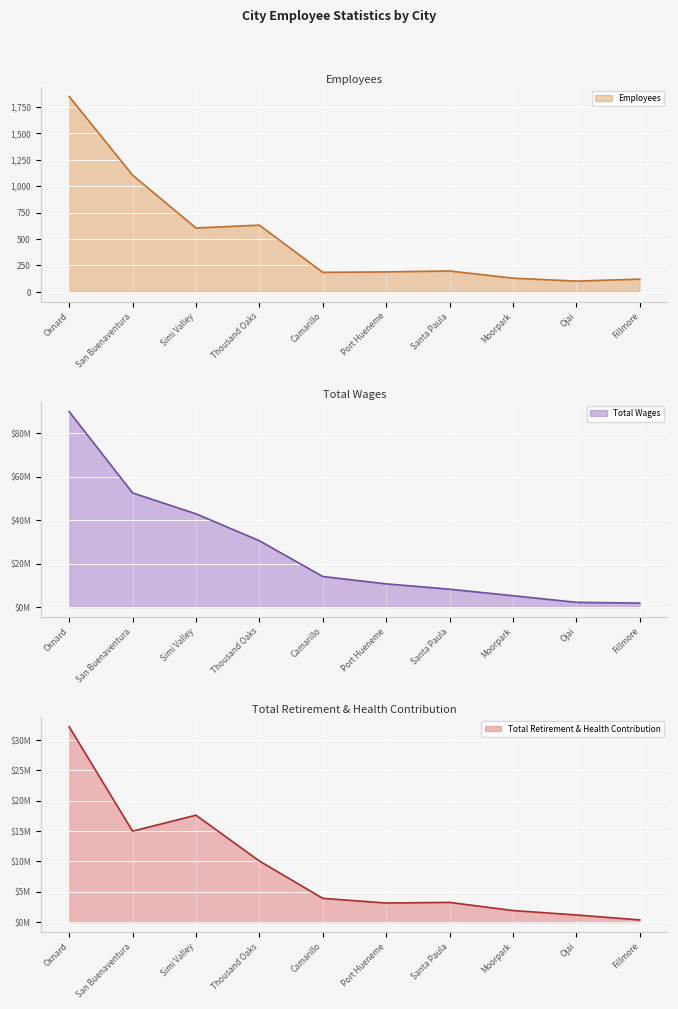

The Employees series shows 121 at Fillmore. True or false?

True